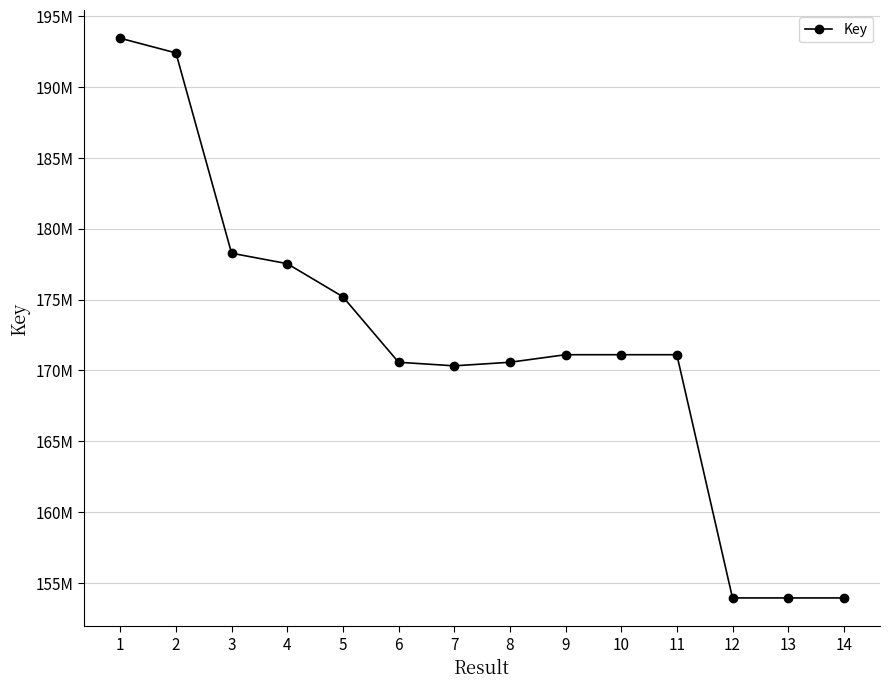

What is the difference between the maximum and minimum values?

39511911